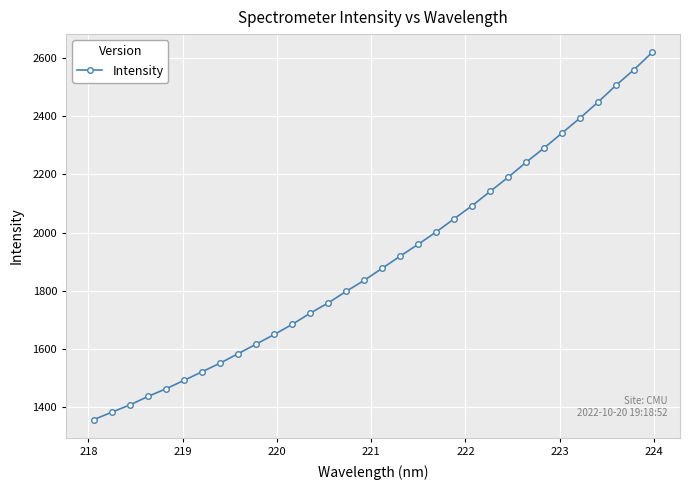

What is the smallest value displayed?

1358.0